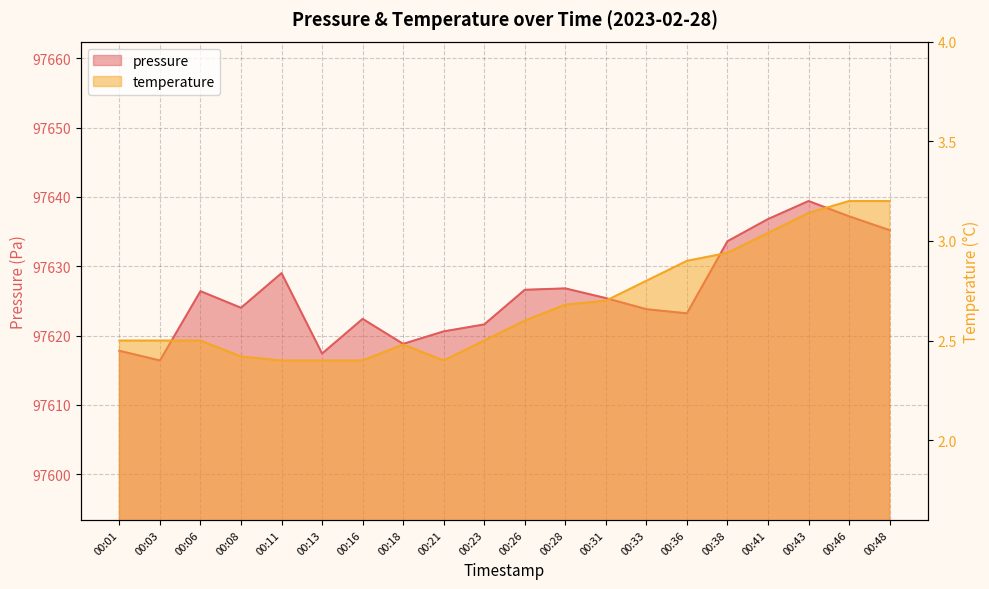

True or false: temperature has a value of 2.5 at 00:18.

True